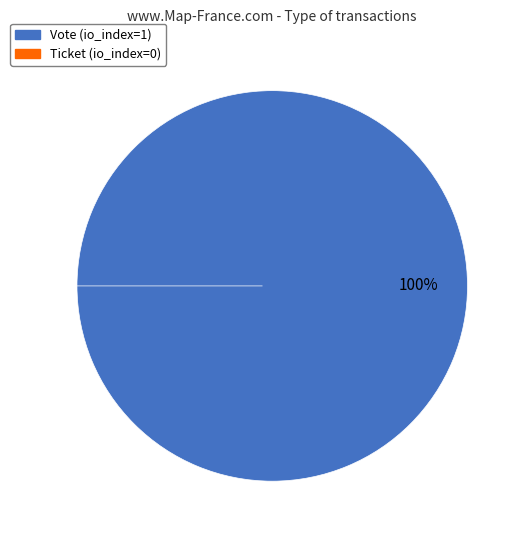

Which category has the biggest portion of the pie?

Vote (io_index=1)